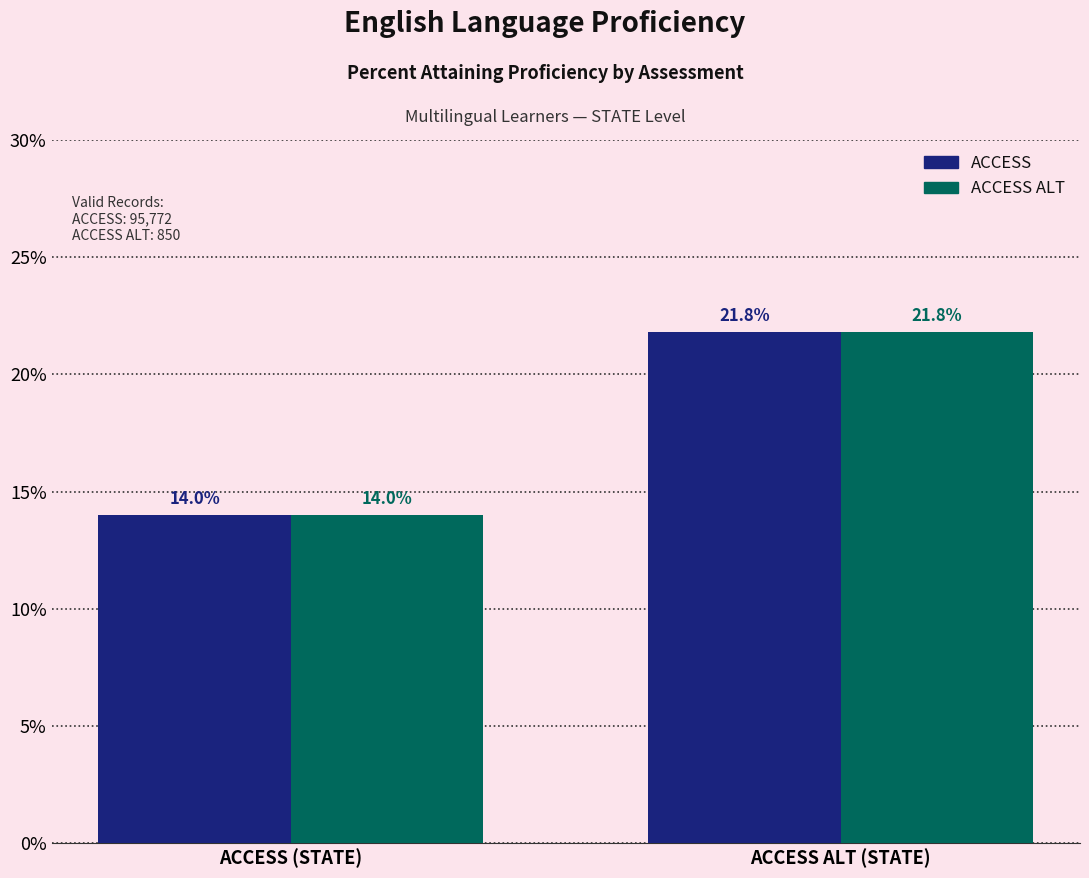

Reading right to left, list all the values displayed in this chart.

ACCESS: ACCESS ALT (STATE)=21.8	ACCESS (STATE)=14.0
ACCESS ALT: ACCESS ALT (STATE)=21.8	ACCESS (STATE)=14.0